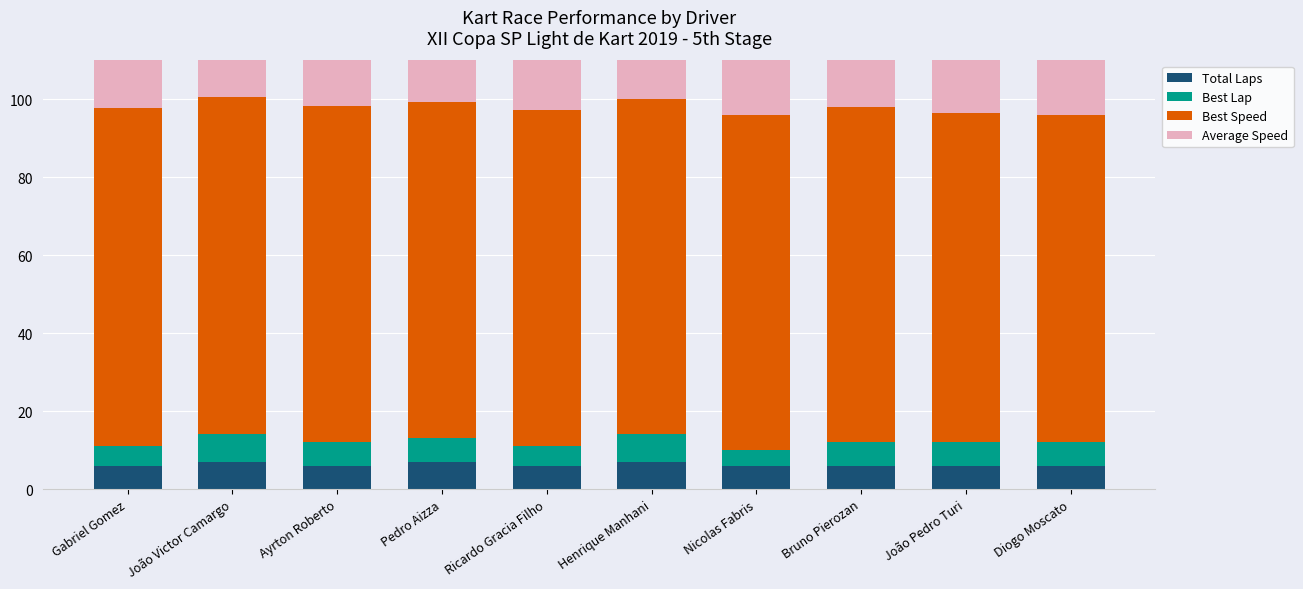

What is the value of the Average Speed bar at the 8th from the left?

69.0